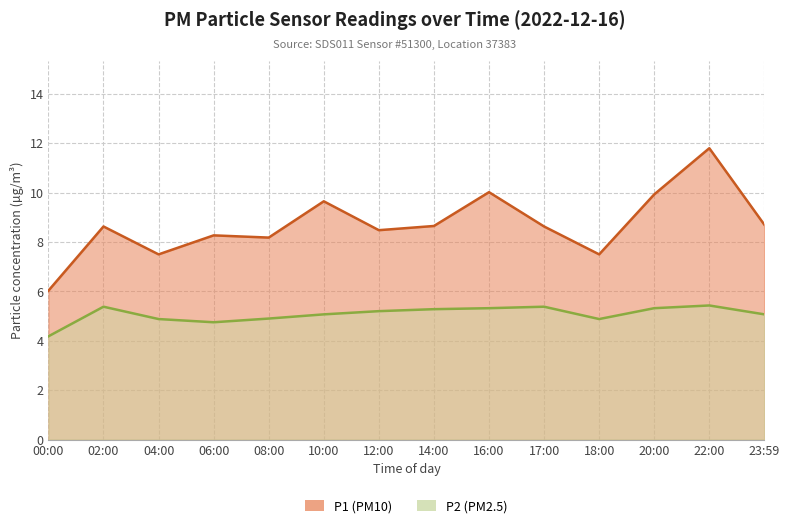

What is the minimum value for P1?

6.0